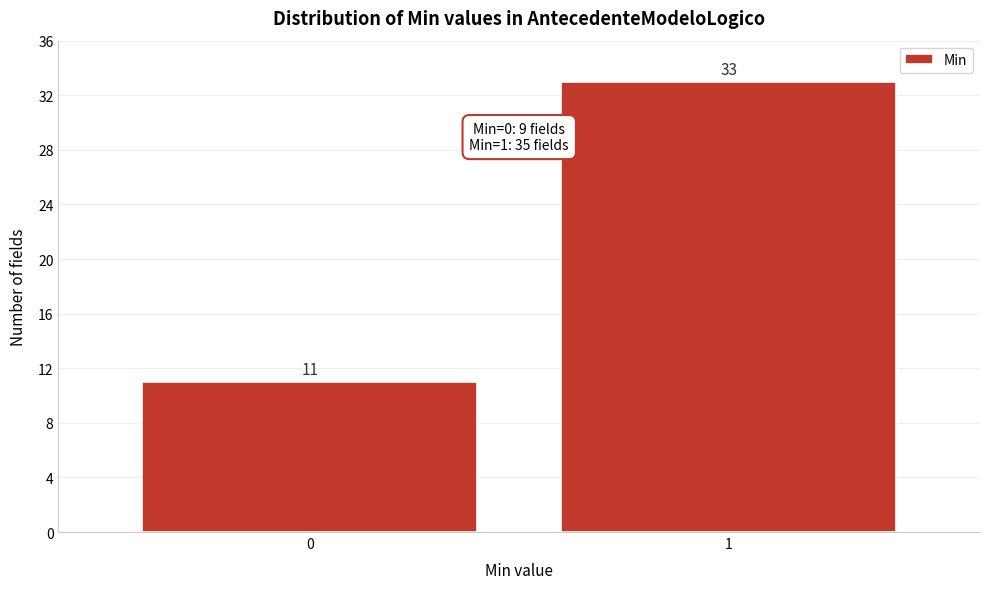

Reading left to right, list all the values displayed in this chart.

0=11	1=33